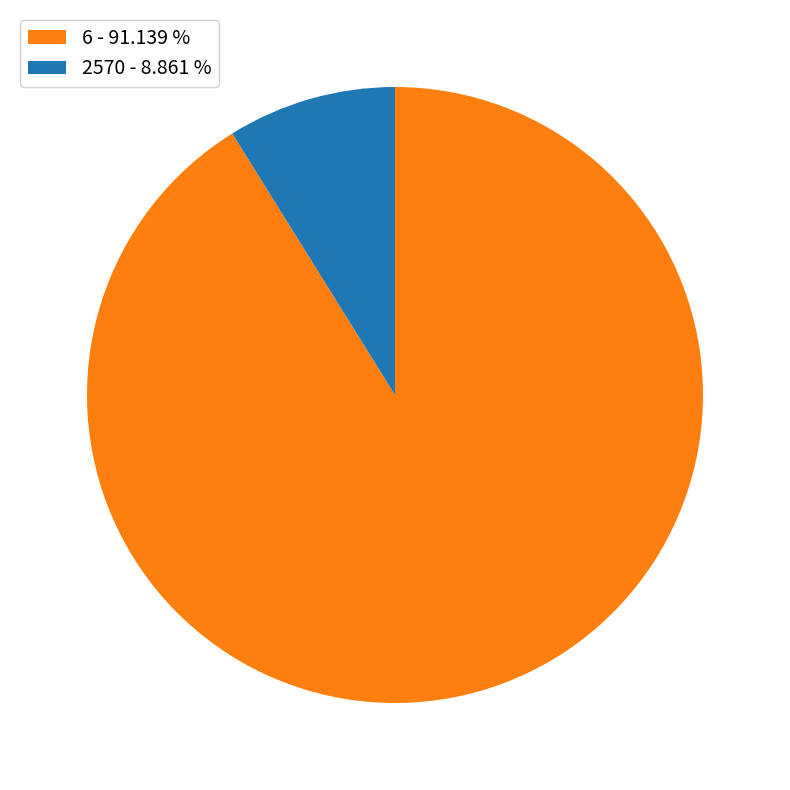

Is it true that 6 is 91% of the pie?

True